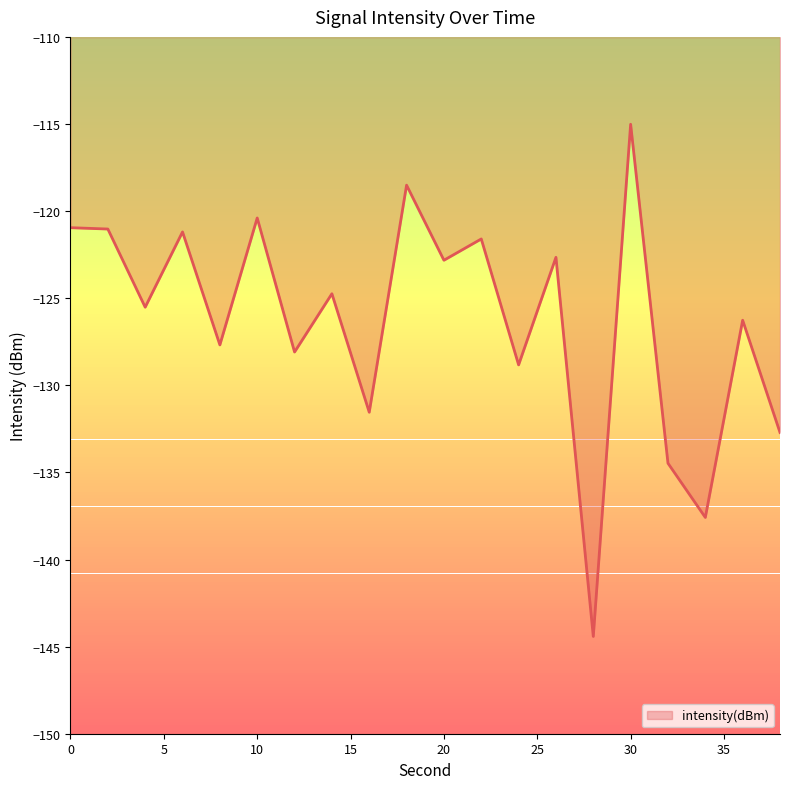

What is the greatest value displayed?

-115.0